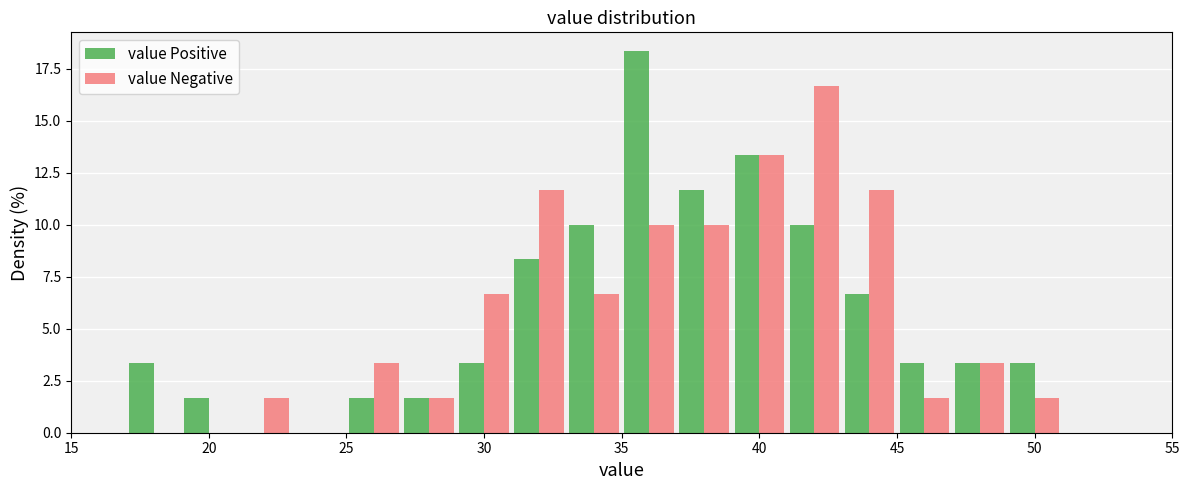

Reading left to right, list every range on the x-axis with the height of the bar of each series over it. The values are not printed on the chart, so give them approximately, as read against the axis.

15 to 17: value Positive=0	value Negative=0
17 to 19: value Positive=3.5	value Negative=0
19 to 21: value Positive=1.5	value Negative=0
21 to 23: value Positive=0	value Negative=1.5
23 to 25: value Positive=0	value Negative=0
25 to 27: value Positive=1.5	value Negative=3.5
27 to 29: value Positive=1.5	value Negative=1.5
29 to 31: value Positive=3.5	value Negative=6.5
31 to 33: value Positive=8.5	value Negative=11.5
33 to 35: value Positive=10.0	value Negative=6.5
35 to 37: value Positive=18.5	value Negative=10.0
37 to 39: value Positive=11.5	value Negative=10.0
39 to 41: value Positive=13.5	value Negative=13.5
41 to 43: value Positive=10.0	value Negative=16.5
43 to 45: value Positive=6.5	value Negative=11.5
45 to 47: value Positive=3.5	value Negative=1.5
47 to 49: value Positive=3.5	value Negative=3.5
49 to 51: value Positive=3.5	value Negative=1.5
51 to 53: value Positive=0	value Negative=0
53 to 55: value Positive=0	value Negative=0